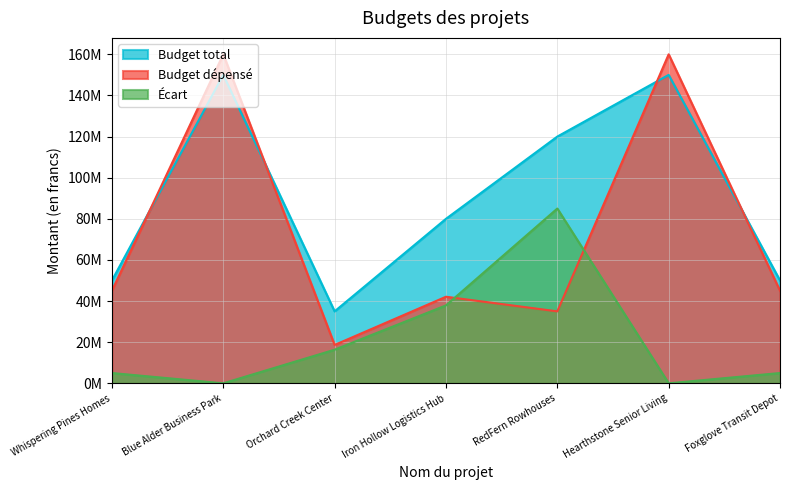

At RedFern Rowhouses, list the series in order from smallest to largest.

Budget dépensé, Écart, Budget total